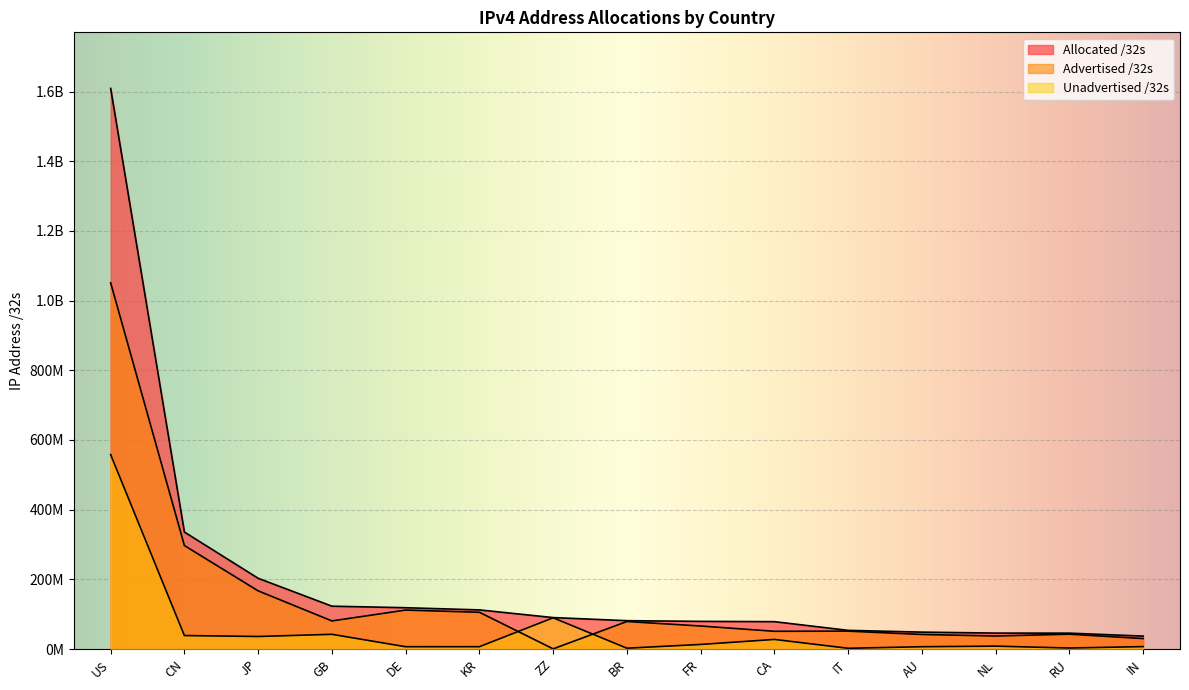

Which series has the largest total across all categories?

Allocated /32s